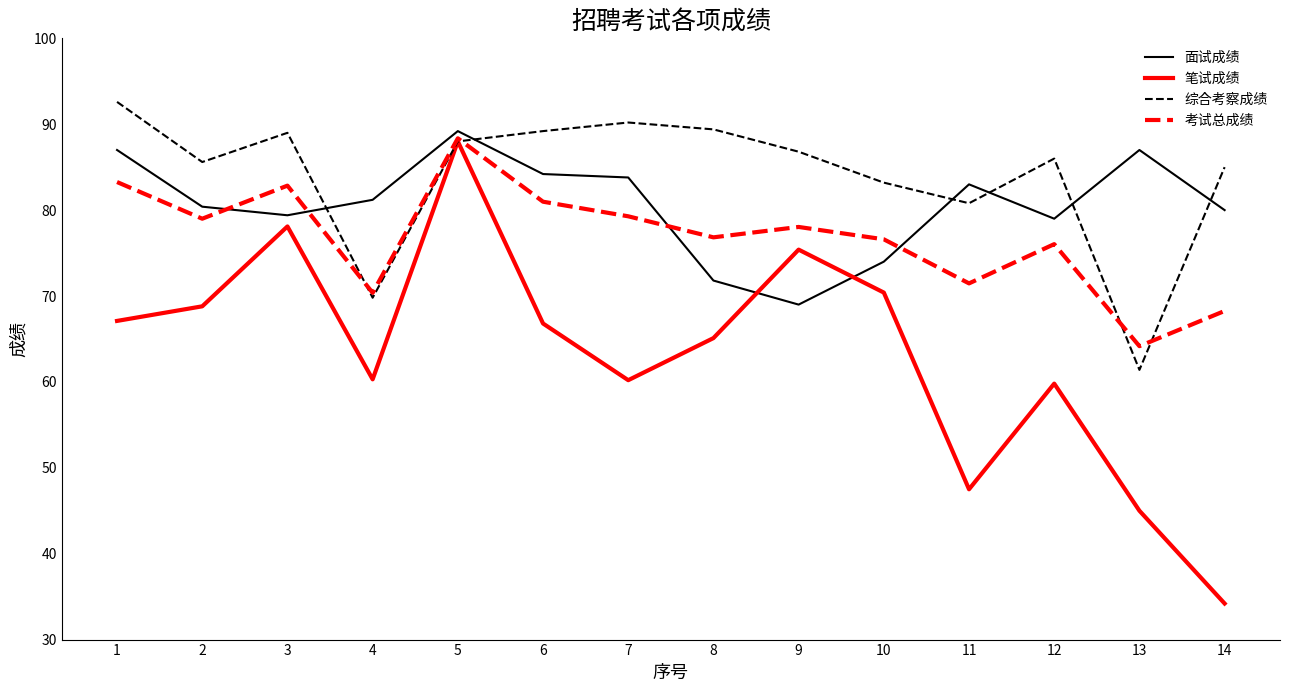

In 笔试成绩, how many points are higher than both neighbors (excluding endpoints)?

4